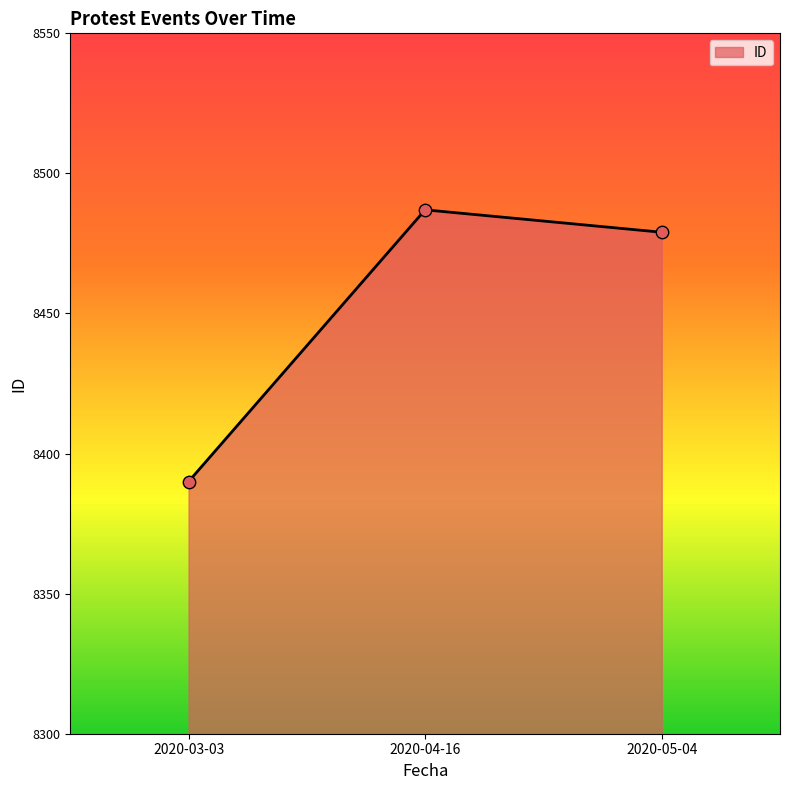

Which has a higher value, 2020-04-16 or 2020-03-03?

2020-04-16